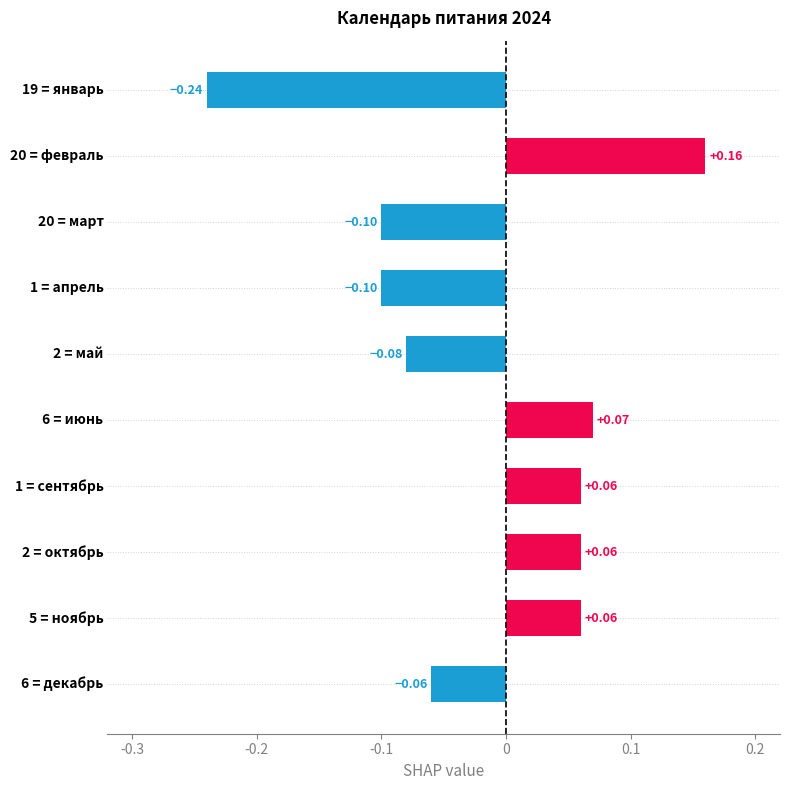

What is the difference between the maximum and minimum values?

0.4